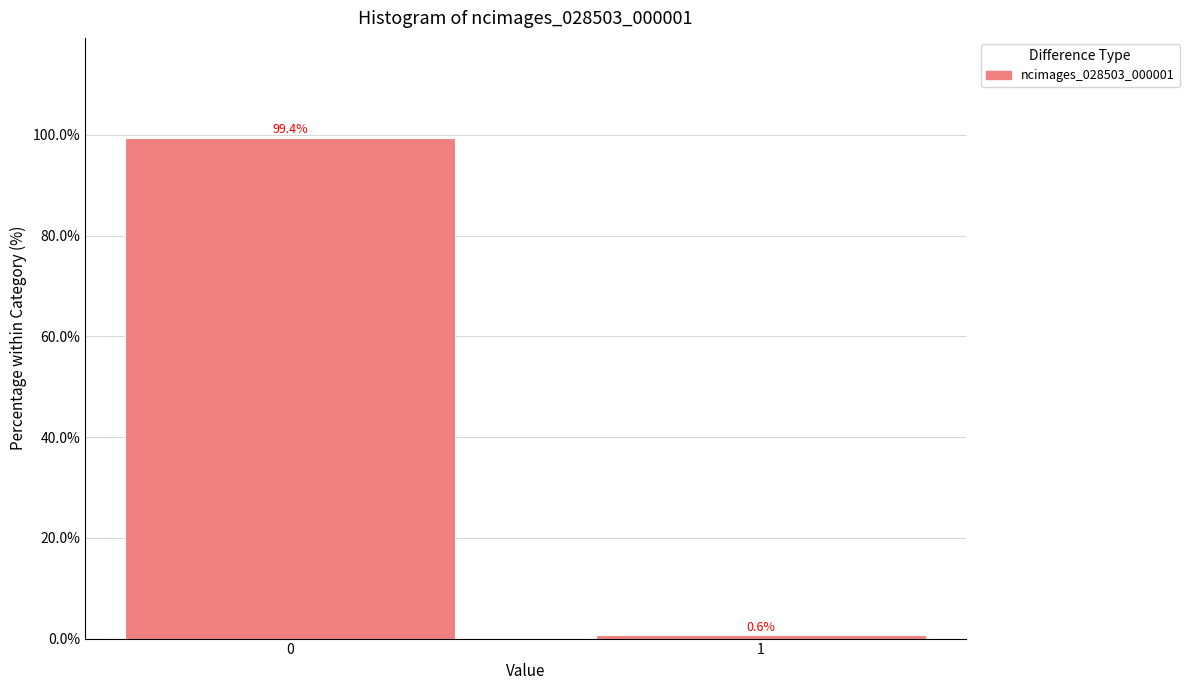

Reading left to right, what are all the values shown in this chart?

99.4	0.6